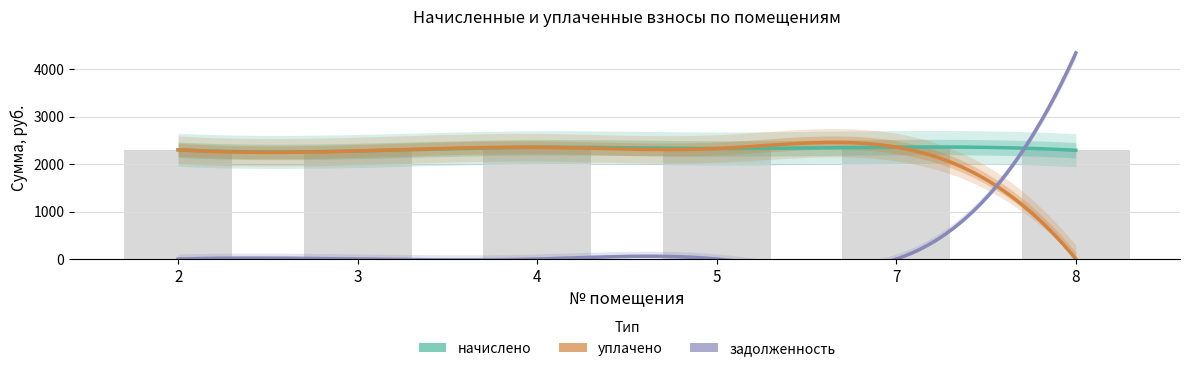

How many distinct data groups are displayed?

3